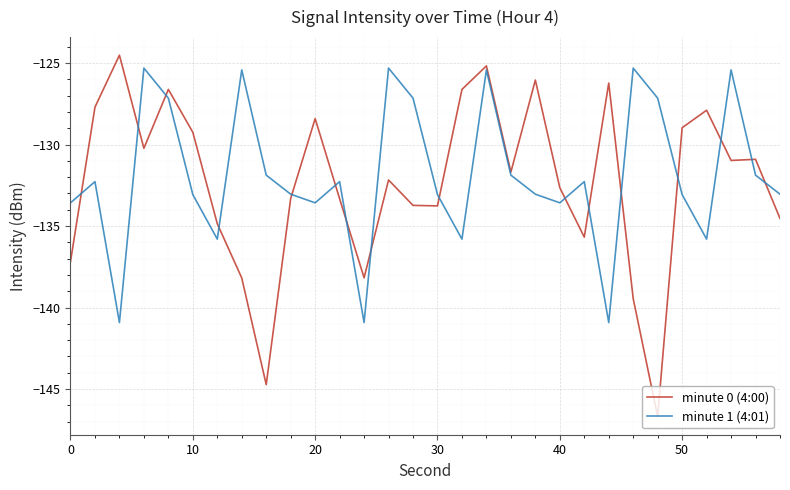

How many lines are shown in the chart?

2